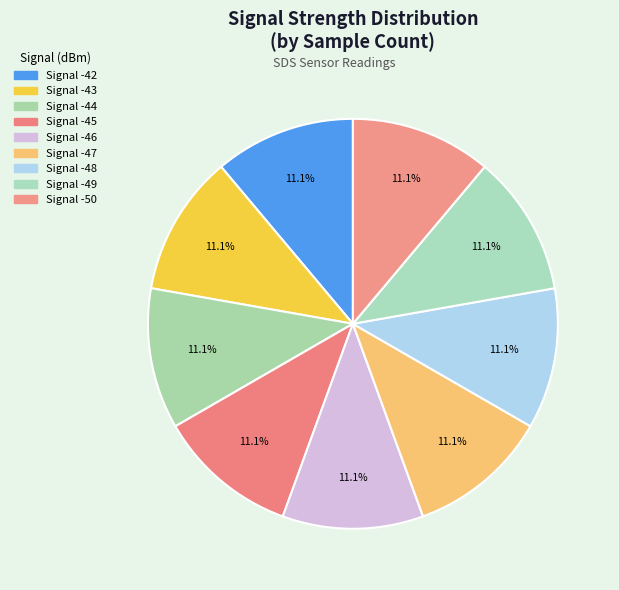

Count the number of slices in the pie.

9